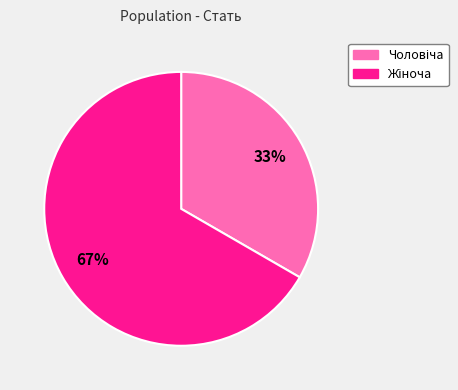

Is there a majority slice in this chart?

Yes